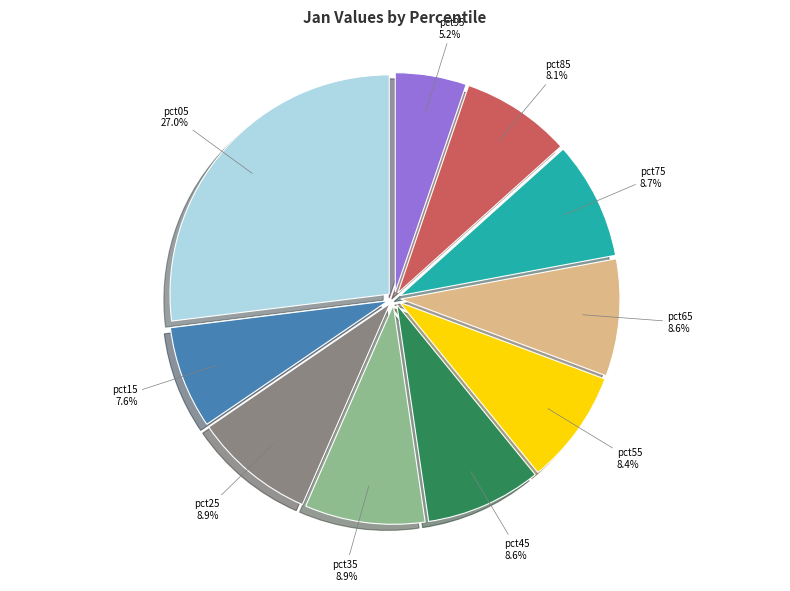

Is there any slice that represents more than half of the pie?

No